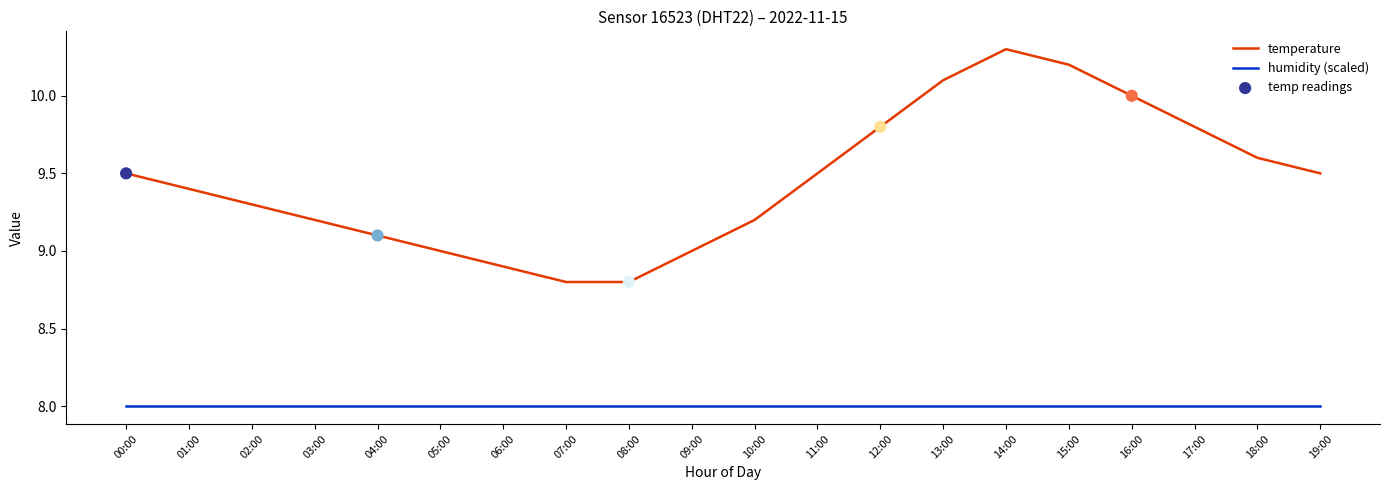

What is the difference between the highest and lowest values at 15:00?

2.2